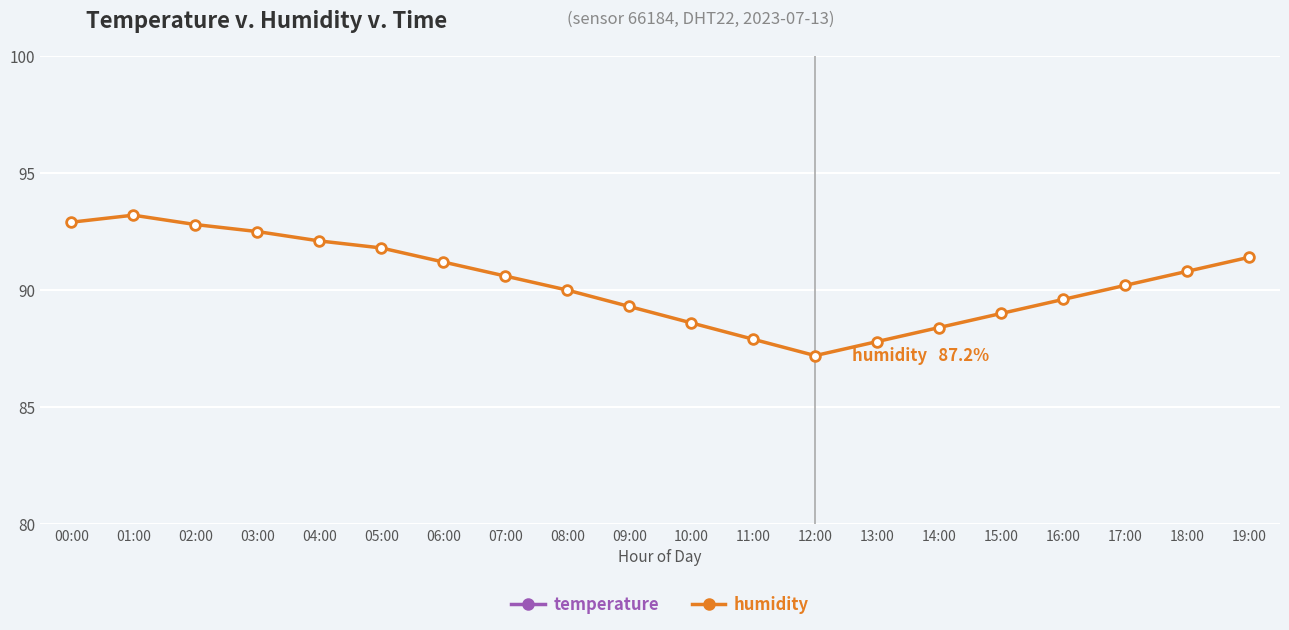

What is the value of the temperature point at the 12th from the left?

21.6